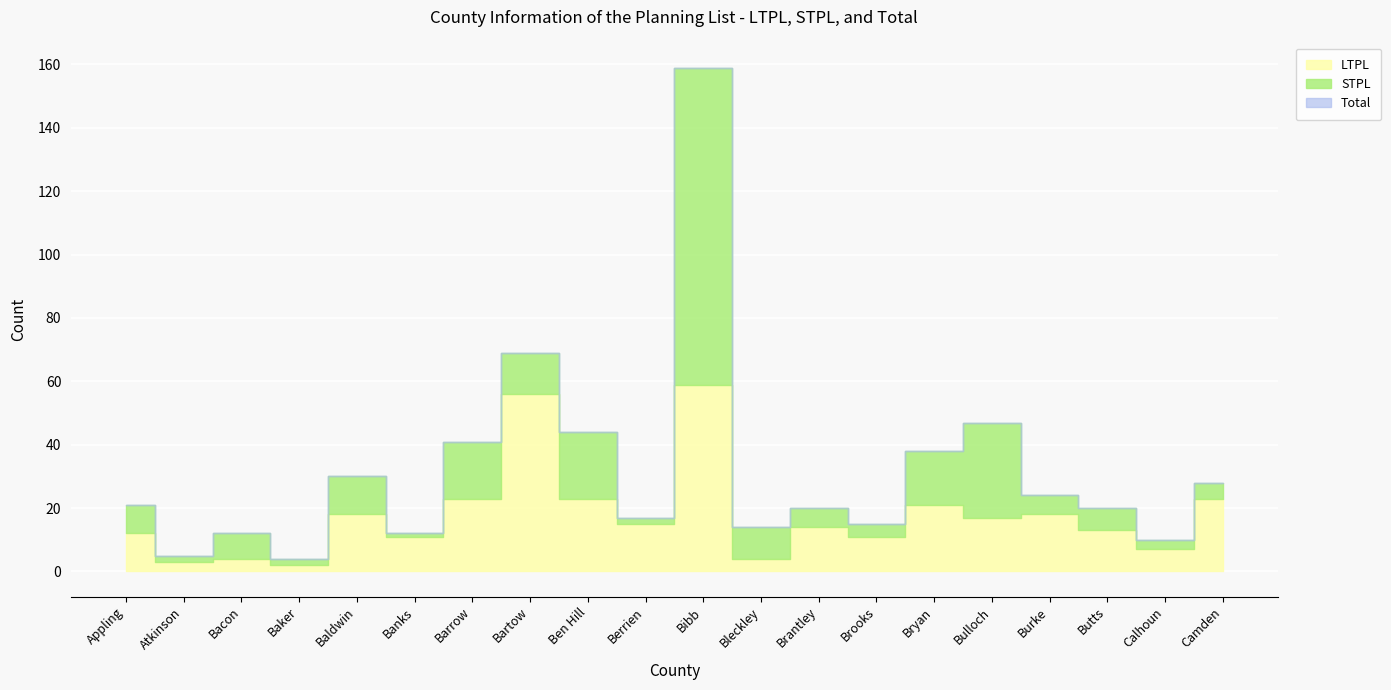

True or false: Total has a value of 17 at Berrien.

True